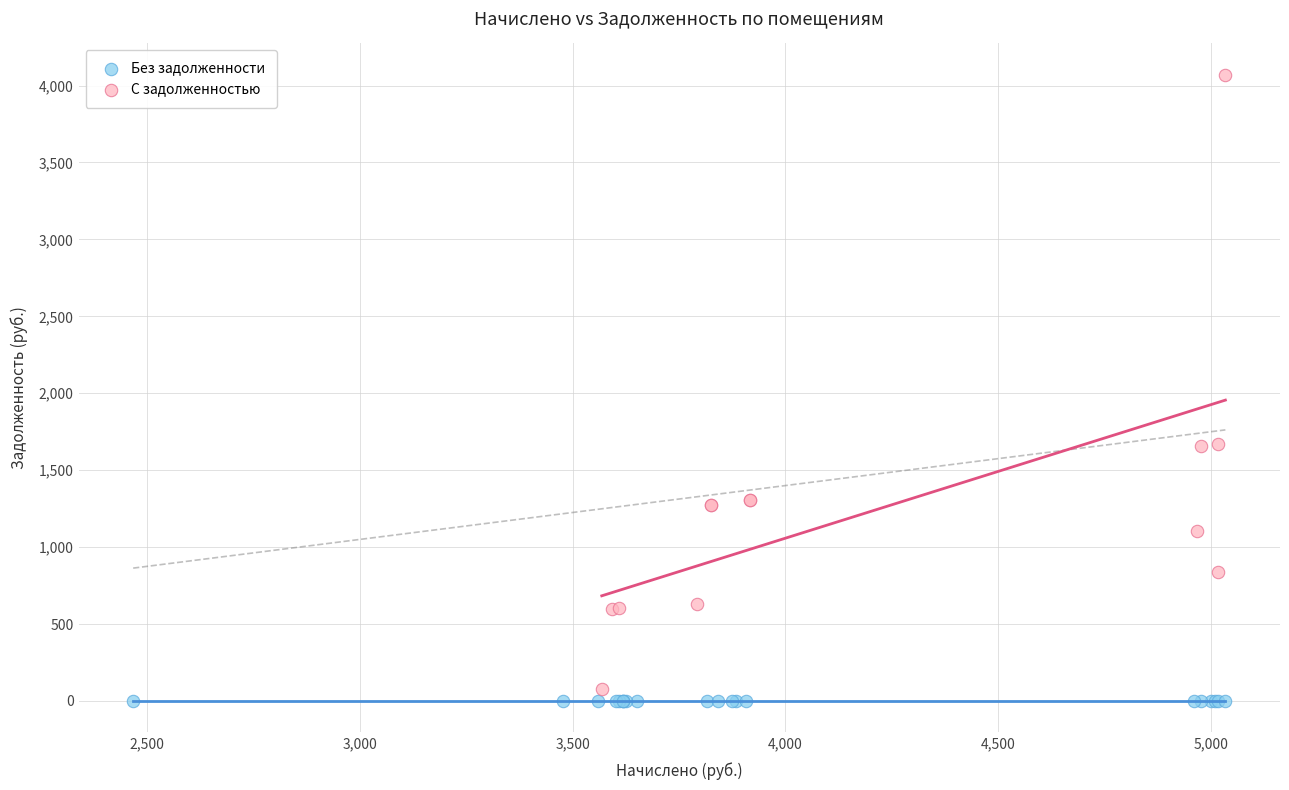

Which series reaches the maximum Y coordinate?

С задолженностью